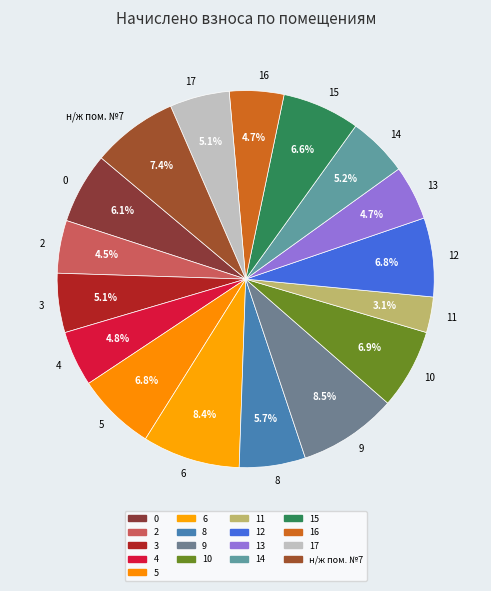

To the nearest percent, what is the average slice percentage?

6%